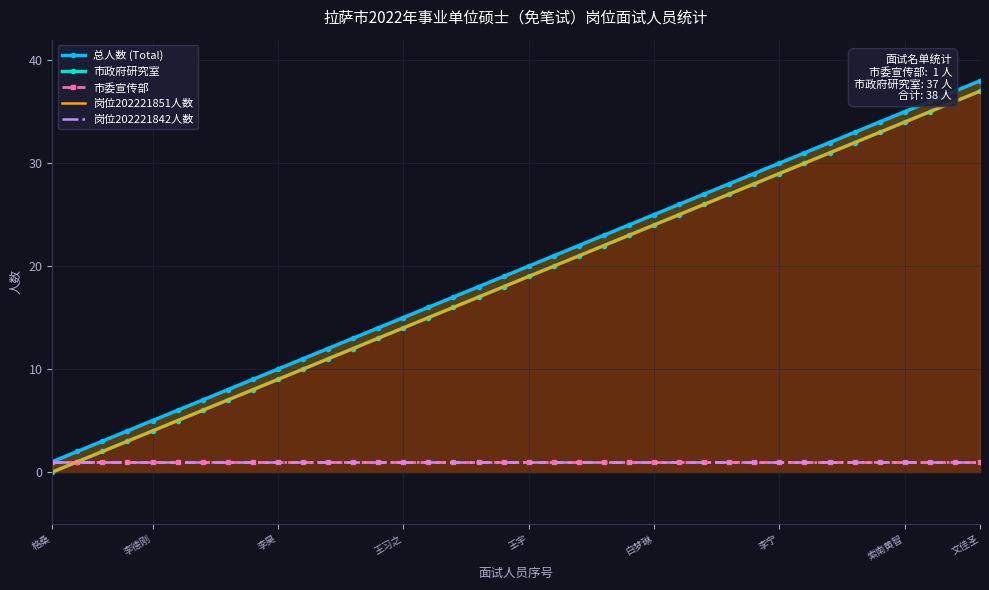

Reading left to right, what are all the values shown in this chart?

总人数 (Total): 1	2	3	4	5	6	7	8	9	10	11	12	13	14	15	16	17	18	19	20	21	22	23	24	25	26	27	28	29	30	31	32	33	34	35	36	37	38
市政府研究室: 0	1	2	3	4	5	6	7	8	9	10	11	12	13	14	15	16	17	18	19	20	21	22	23	24	25	26	27	28	29	30	31	32	33	34	35	36	37
市委宣传部: 1	1	1	1	1	1	1	1	1	1	1	1	1	1	1	1	1	1	1	1	1	1	1	1	1	1	1	1	1	1	1	1	1	1	1	1	1	1
岗位202221851人数: 0	1	2	3	4	5	6	7	8	9	10	11	12	13	14	15	16	17	18	19	20	21	22	23	24	25	26	27	28	29	30	31	32	33	34	35	36	37
岗位202221842人数: 1	1	1	1	1	1	1	1	1	1	1	1	1	1	1	1	1	1	1	1	1	1	1	1	1	1	1	1	1	1	1	1	1	1	1	1	1	1